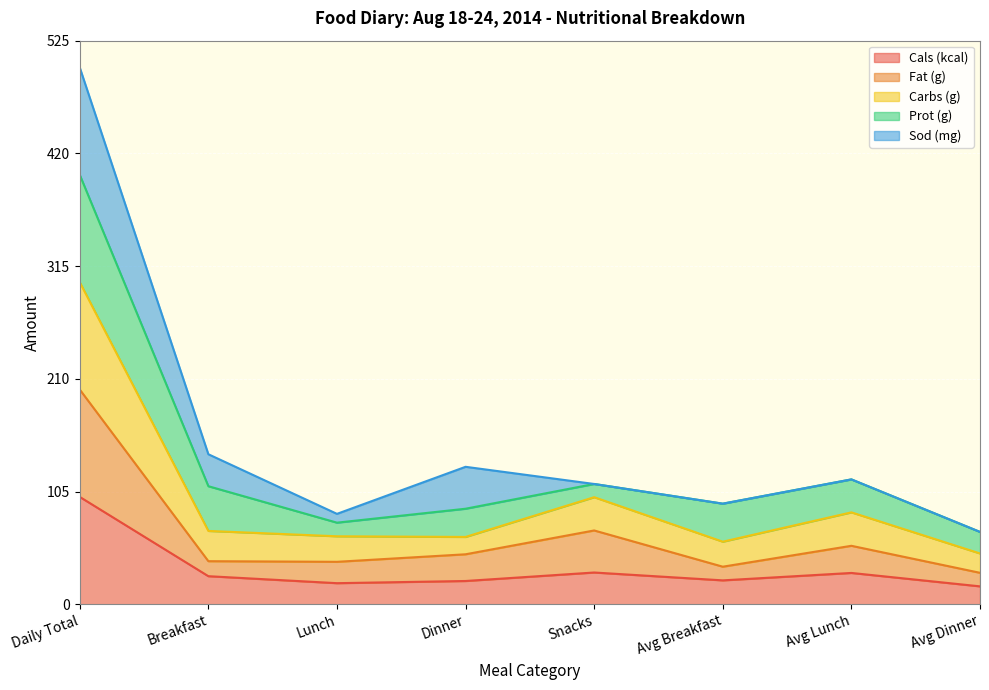

What is the total value across all series at Dinner?

128.0